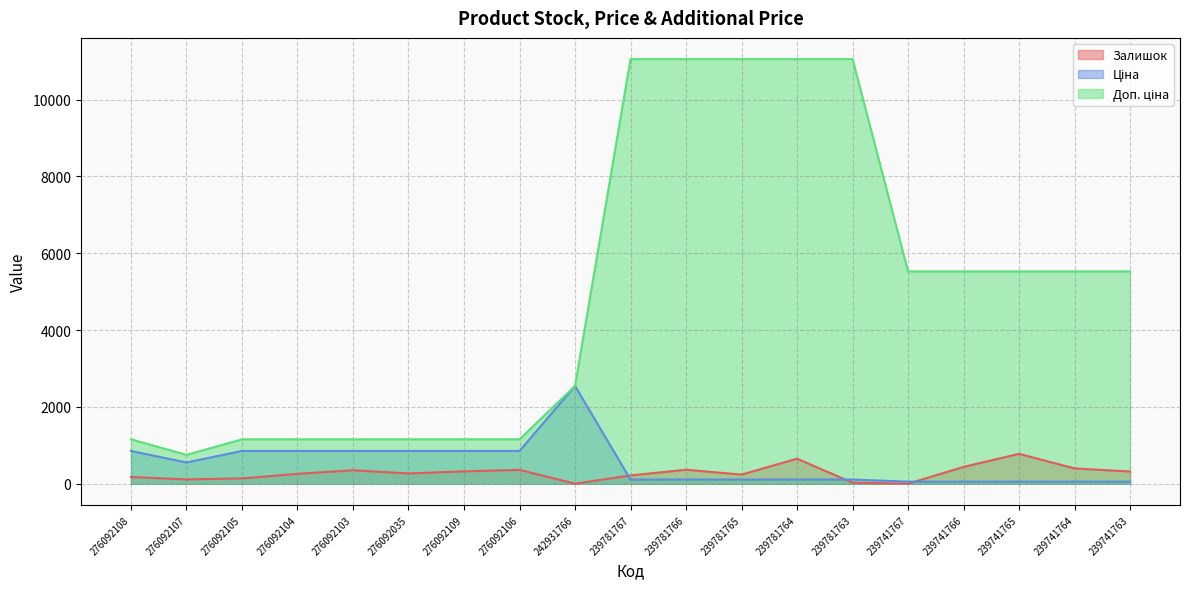

How many intersections are there between Залишок and Ціна?

3